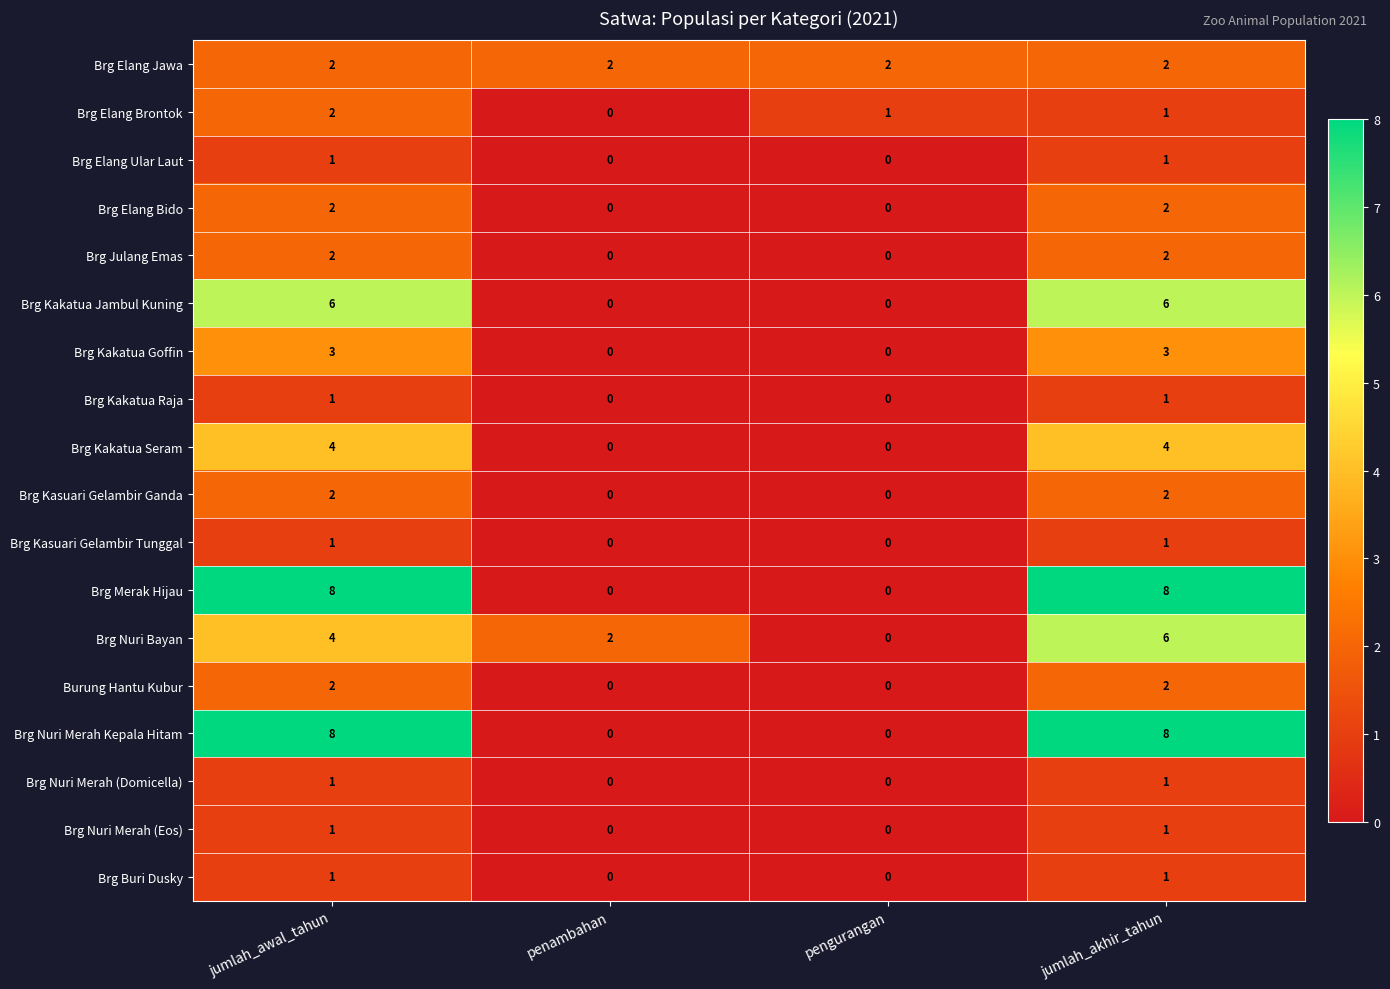

The value of Brg Julang Emas at jumlah_akhir_tahun is 1. True or false?

False